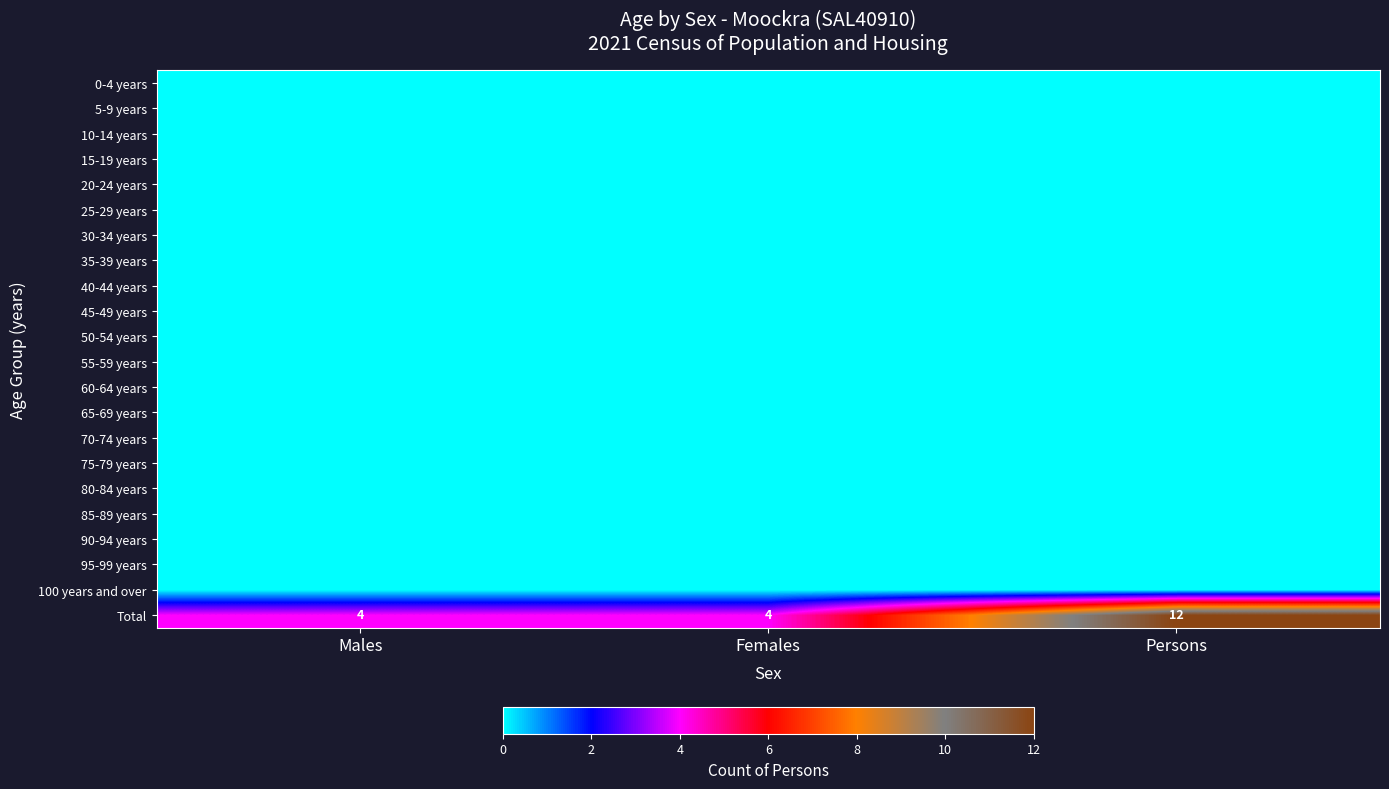

Which label corresponds to the smallest value in the chart?

Males